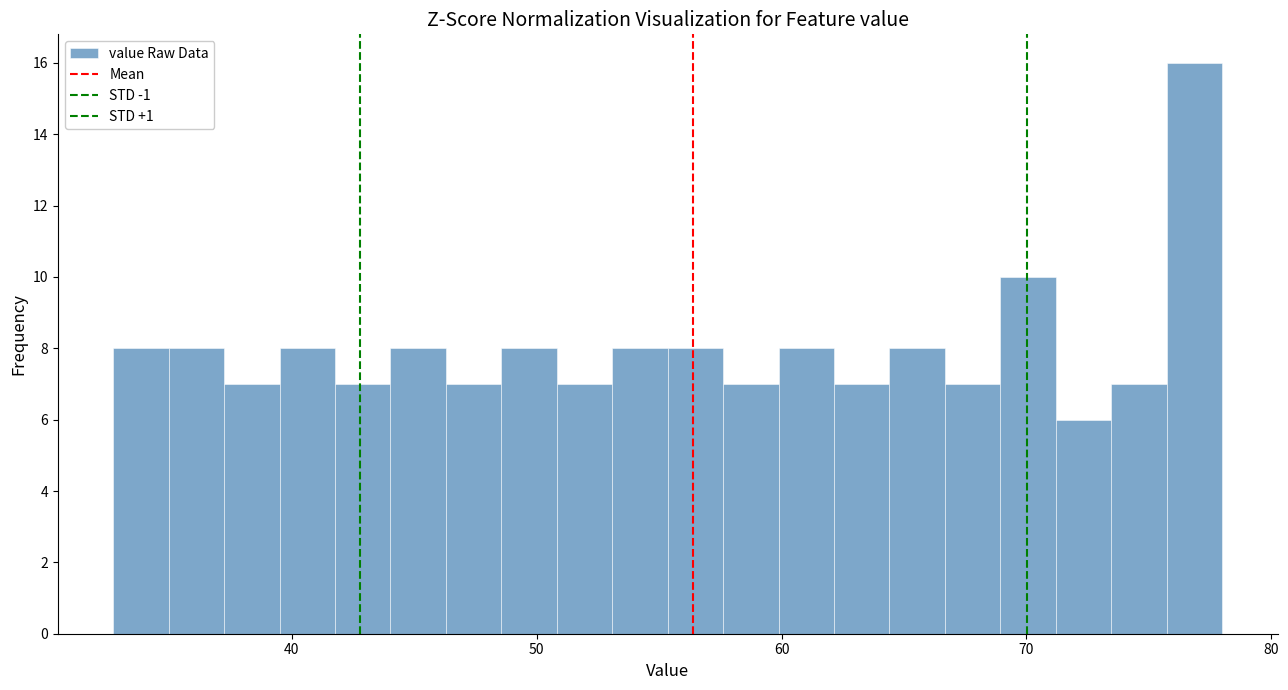

Around what value on the x-axis is the tallest bar? Give the approximate position of its centre, as read against the axis.

77